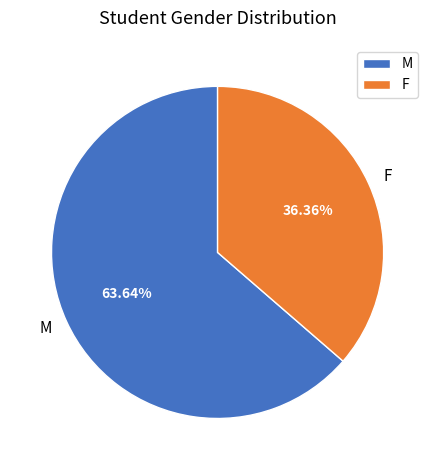

To the nearest percent, what is the average slice percentage?

50%